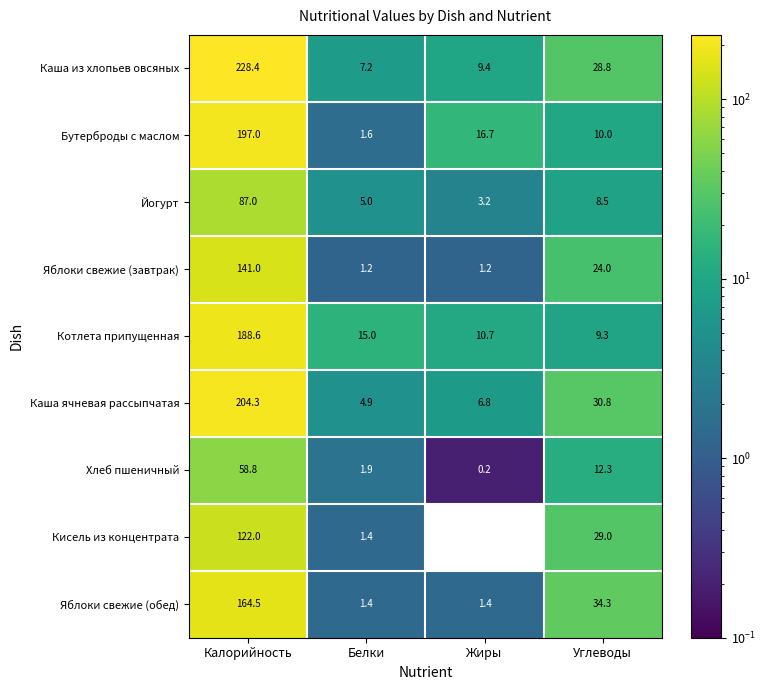

The Йогурт series shows 8.5 at Углеводы. True or false?

True